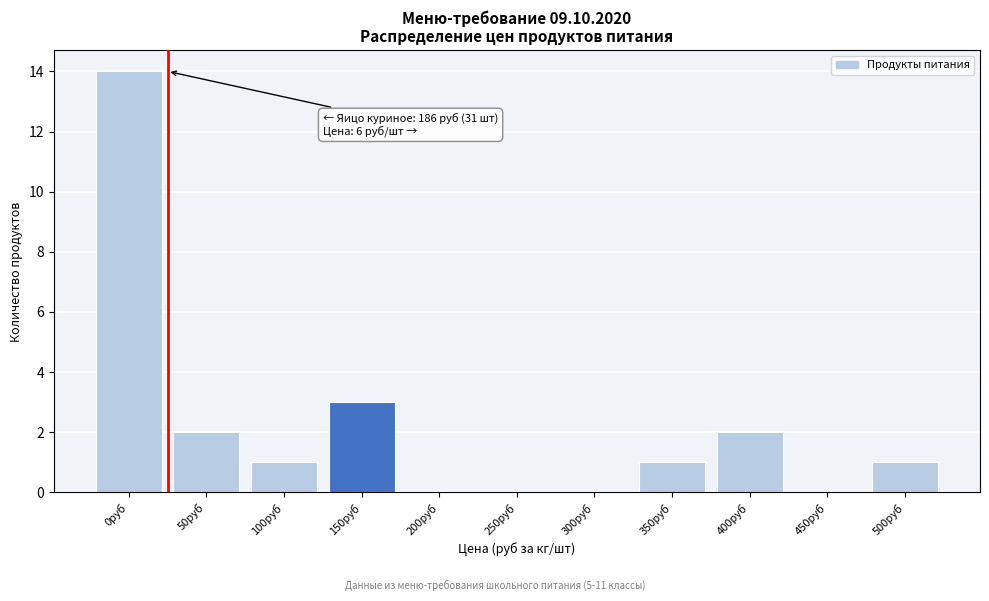

Reading right to left, transcribe all the data shown in this chart.

500руб=1	450руб=0	400руб=2	350руб=1	300руб=0	250руб=0	200руб=0	150руб=3	100руб=1	50руб=2	0руб=14